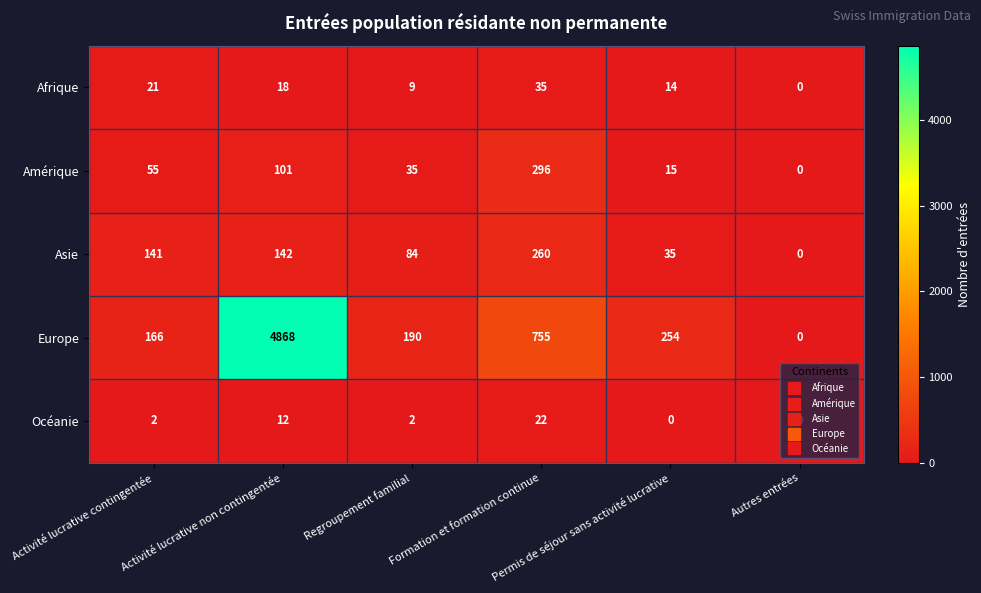

List the series in order of their peak value, highest first.

Europe, Amérique, Asie, Afrique, Océanie